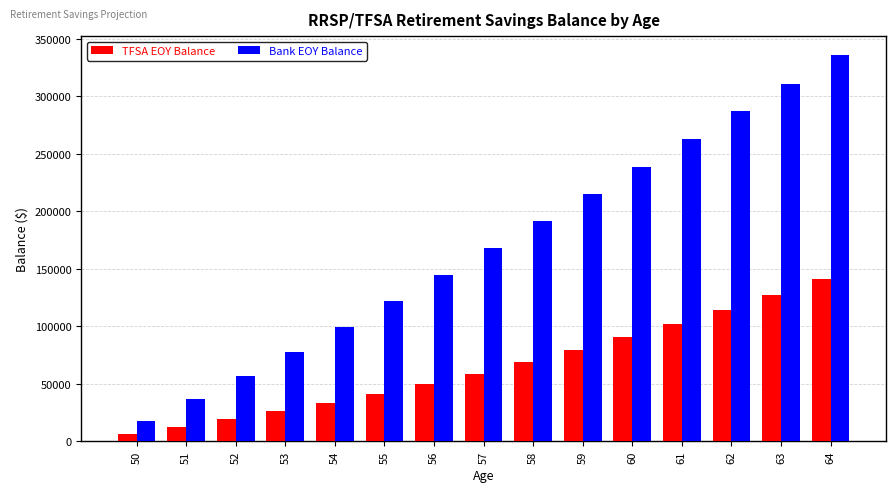

List the labels in order of TFSA EOY Balance value, largest first.

64, 63, 62, 61, 60, 59, 58, 57, 56, 55, 54, 53, 52, 51, 50